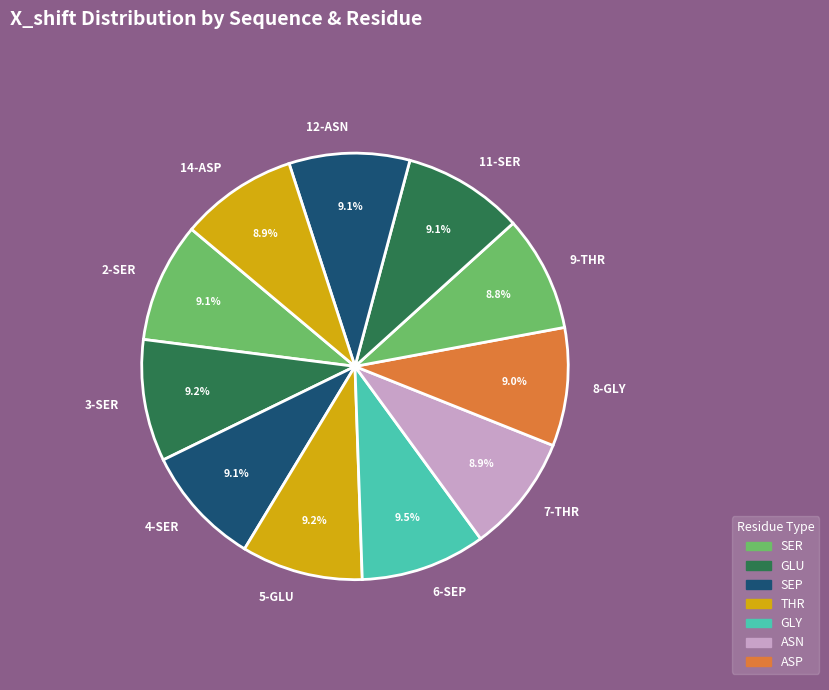

To the nearest percent, what is the combined percentage of 14-ASP and 7-THR?

18%